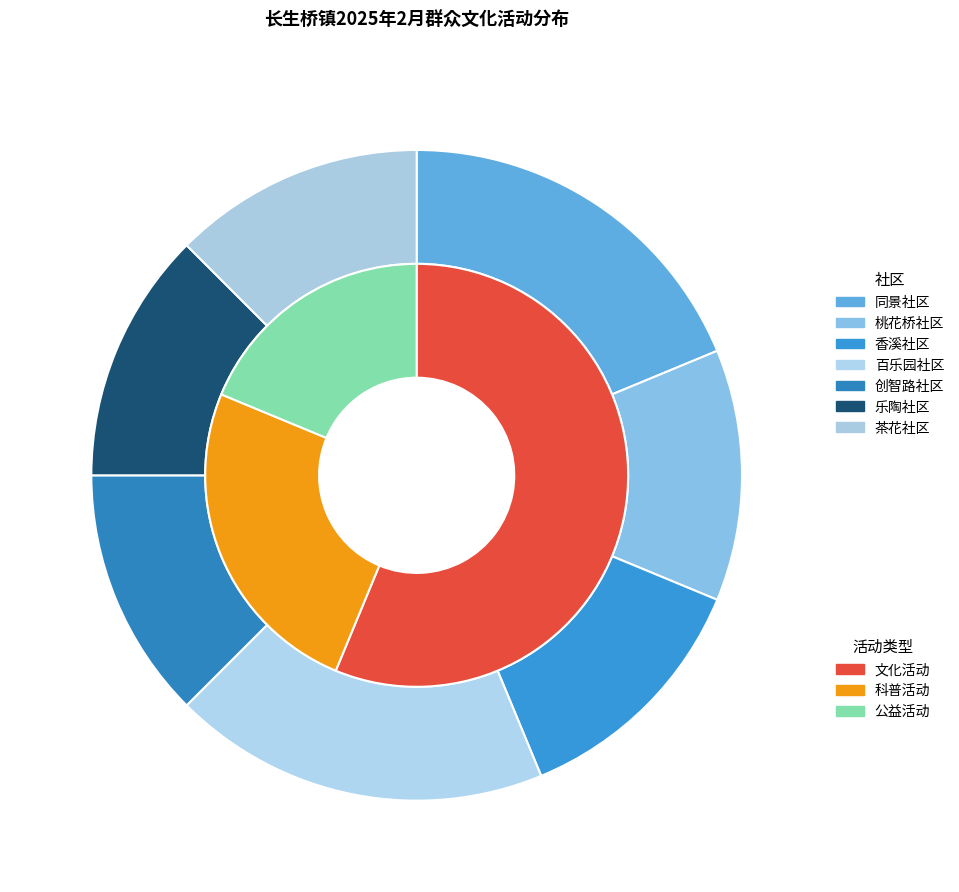

Rank the categories by value from lowest to highest.

公益活动, 科普活动, 文化活动